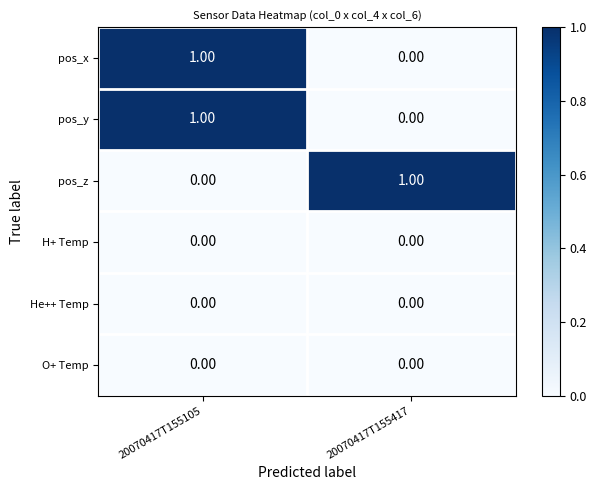

What is the difference between the highest and lowest values at 20070417T155417?

1